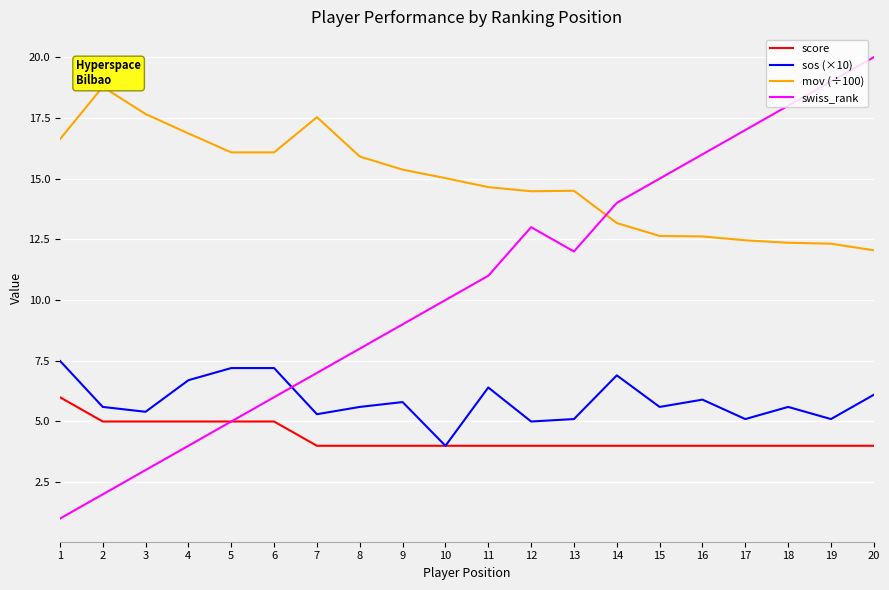

How many series are shown in this chart?

4